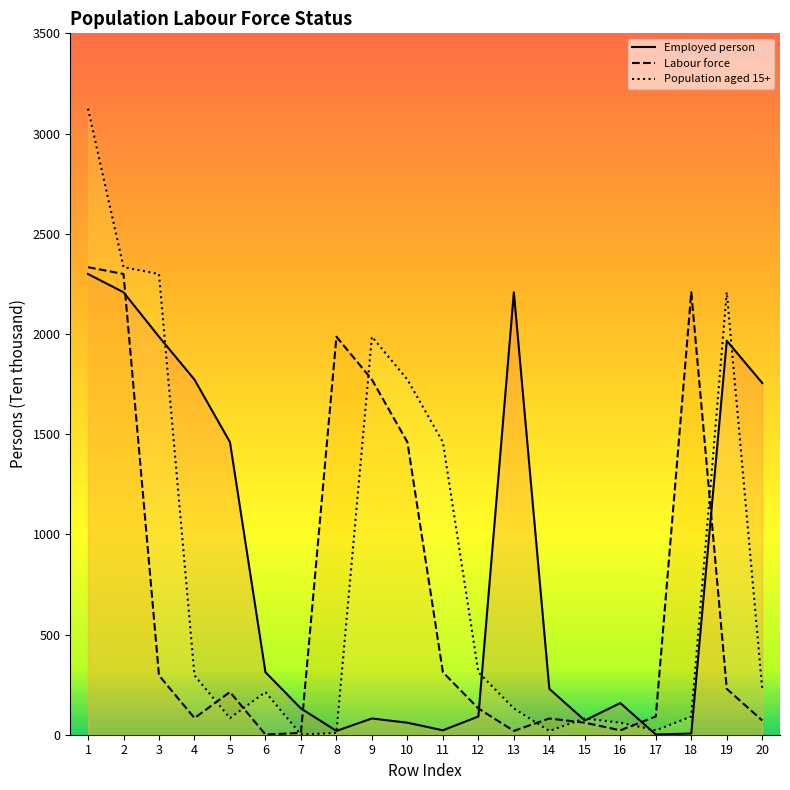

In Labour force, how many points are higher than both neighbors (excluding endpoints)?

4